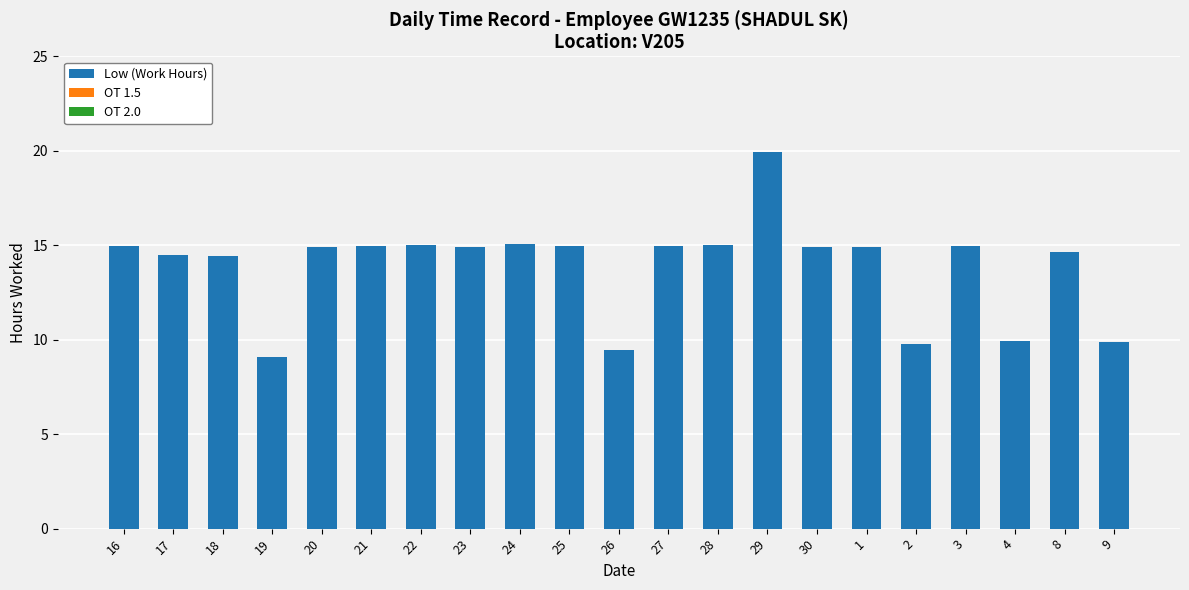

Read the value at 2.

9.8